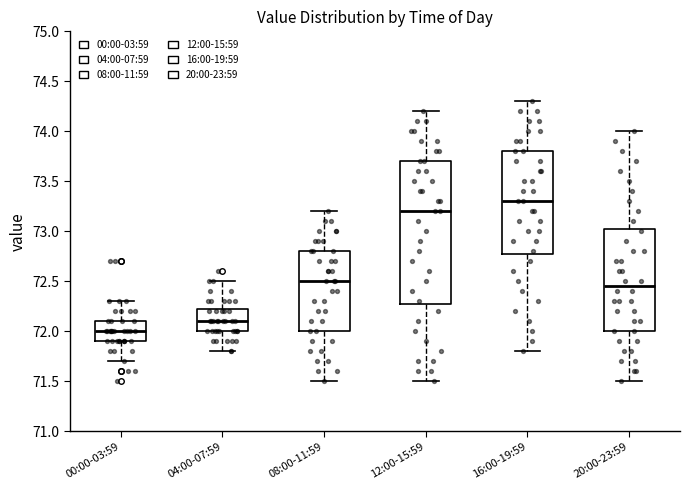

Reading left to right, transcribe this box plot: for each box, give where its median line is, the range the box spans, and where its two whiskers end, as read against the y-axis. The values are not printed on the chart, so give them approximately, as read against the axis.

00:00-03:59: median 72.00, box 71.90 to 72.10, whiskers 71.70 to 72.30
04:00-07:59: median 72.10, box 72.00 to 72.25, whiskers 71.80 to 72.50
08:00-11:59: median 72.50, box 72.00 to 72.80, whiskers 71.50 to 73.20
12:00-15:59: median 73.20, box 72.30 to 73.70, whiskers 71.50 to 74.20
16:00-19:59: median 73.30, box 72.80 to 73.80, whiskers 71.80 to 74.30
20:00-23:59: median 72.45, box 72.00 to 73.05, whiskers 71.50 to 74.00